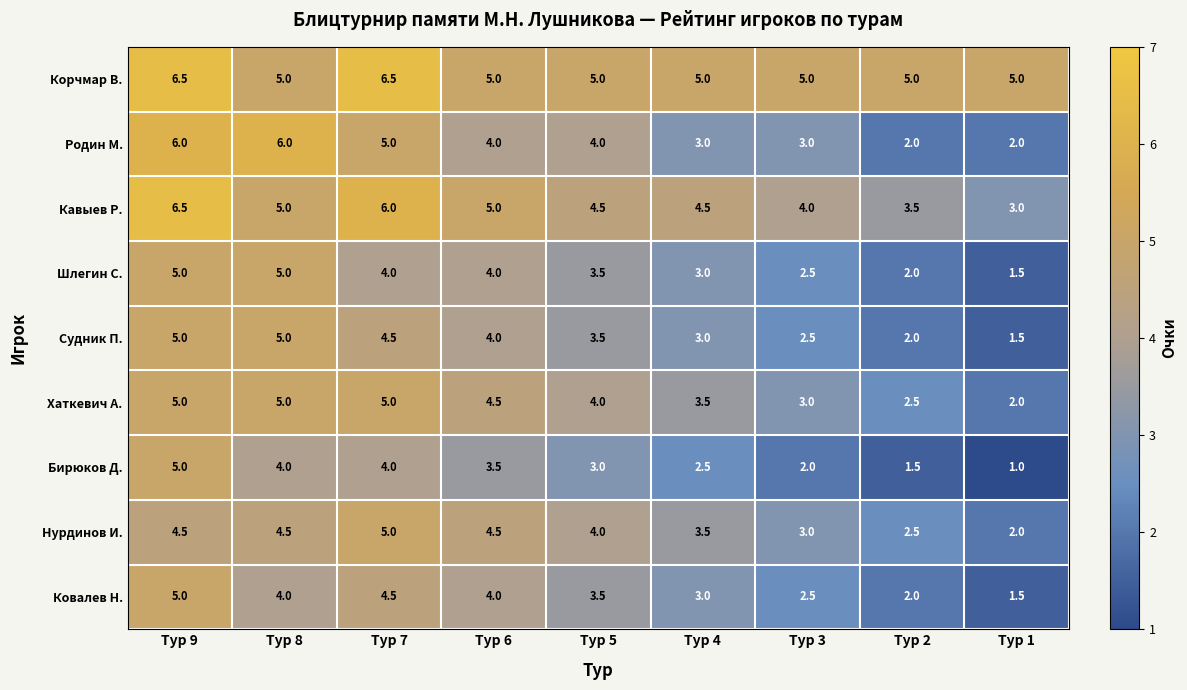

What is the minimum value for Бирюков Д.?

1.0